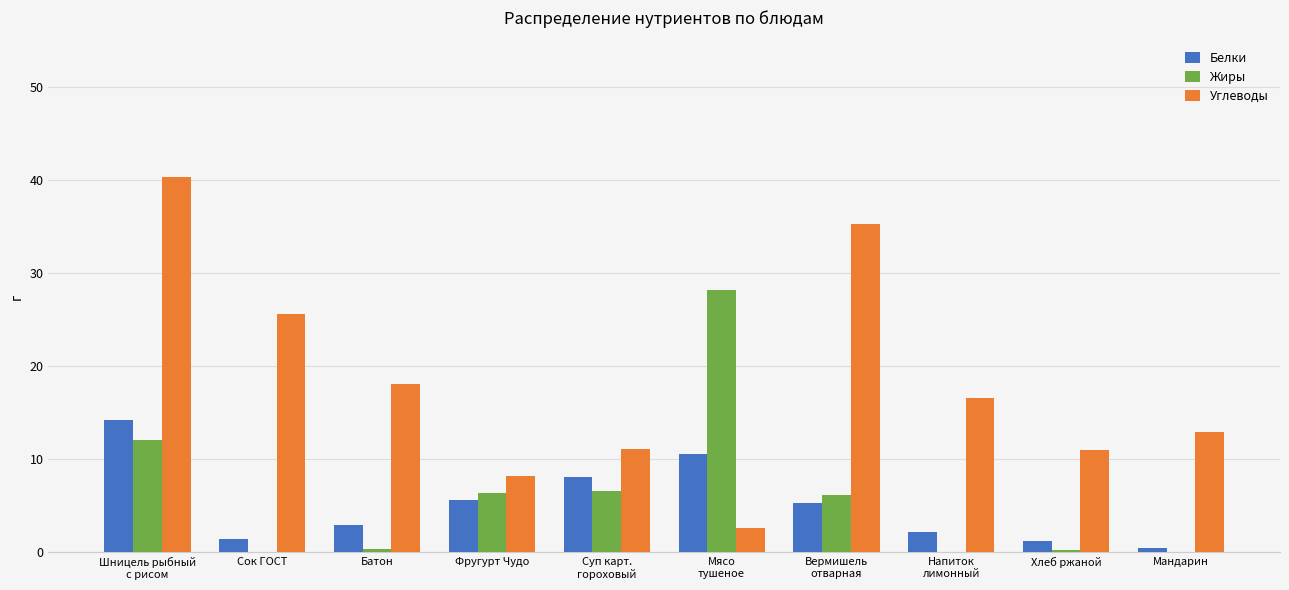

How many groups of bars are there?

10